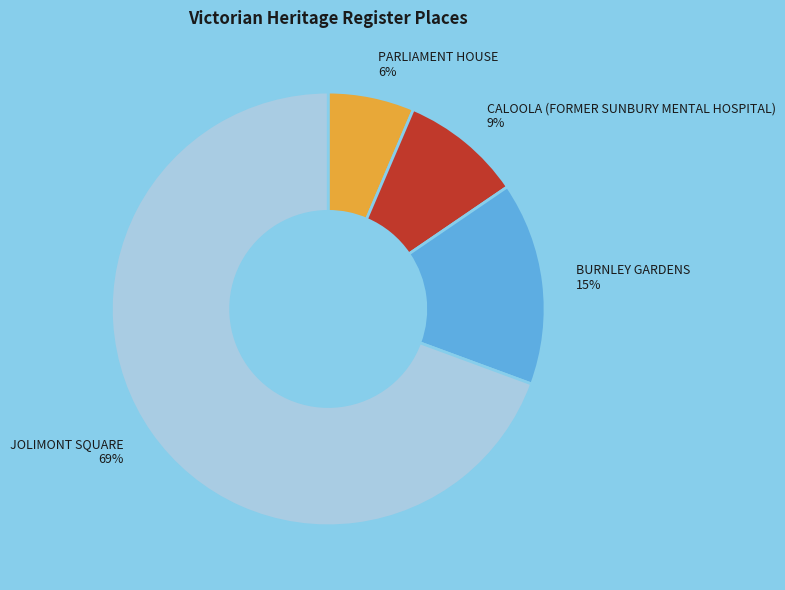

To the nearest percent, what is the average slice percentage?

25%